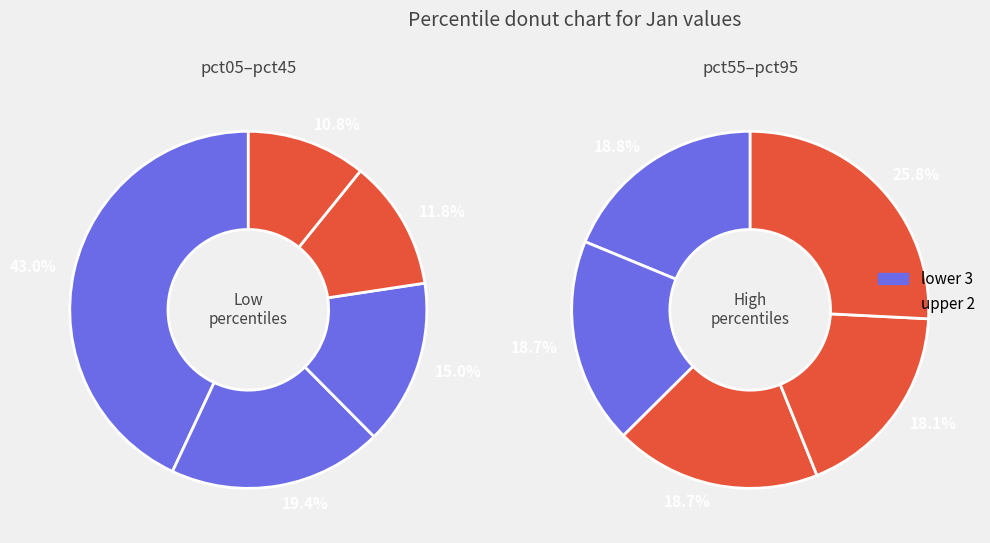

Between pct35 and pct45, which is larger?

pct35